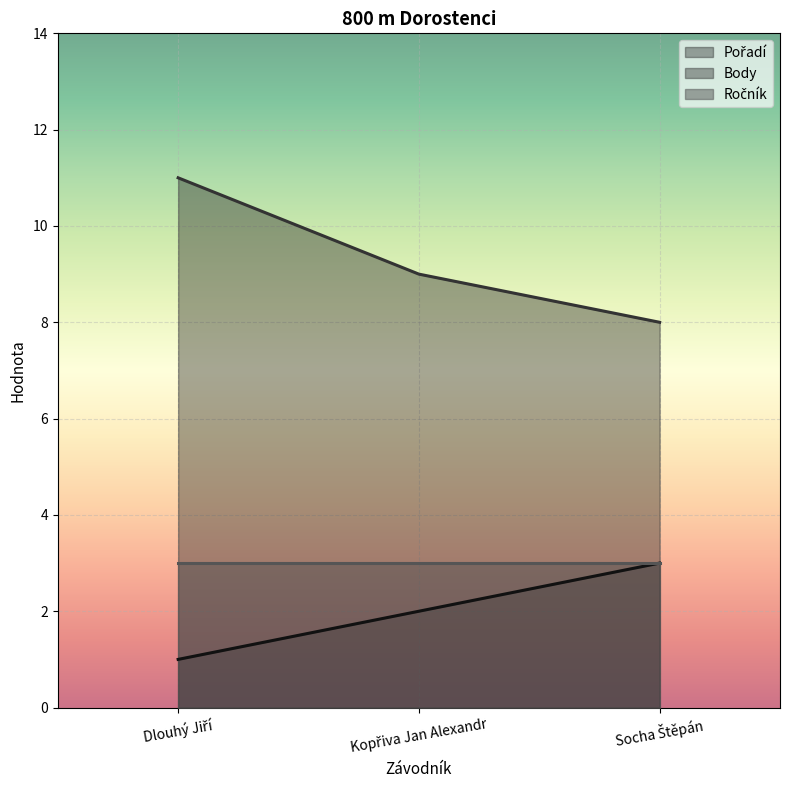

What is the maximum value for Body?

11